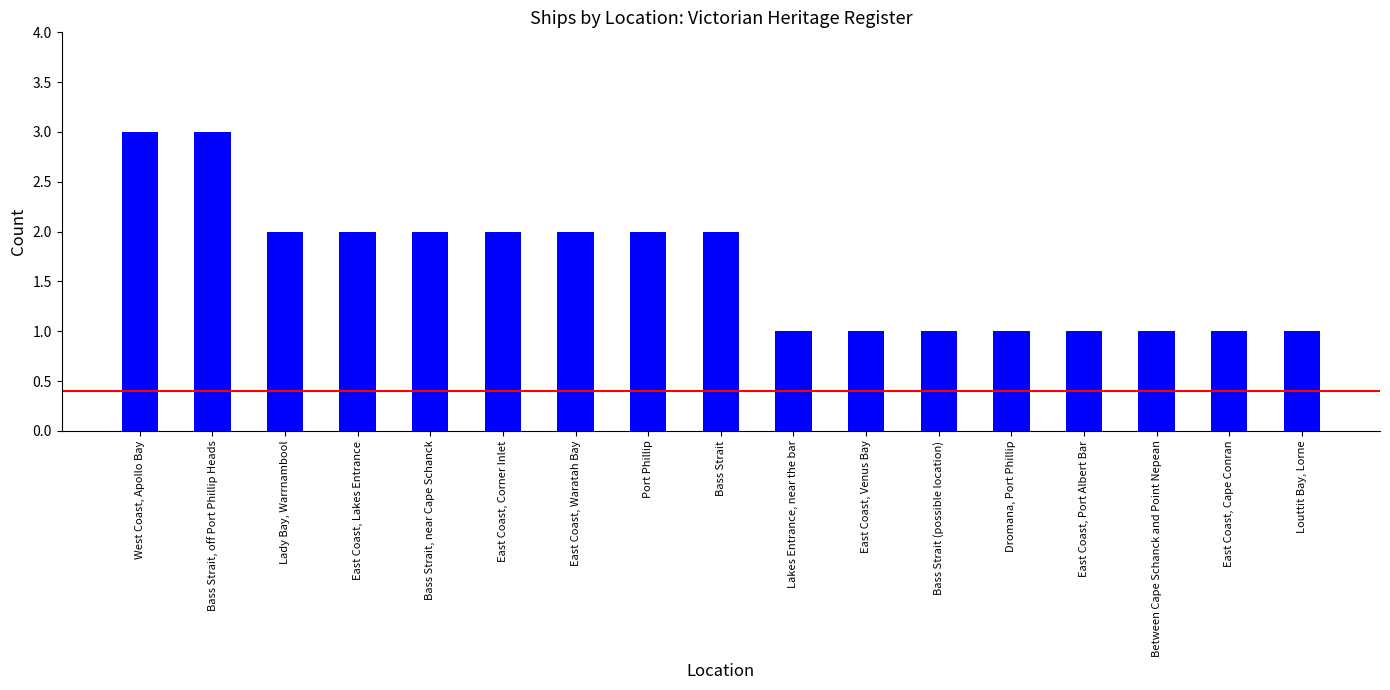

What is the label of the 11th bar from the right?

East Coast, Waratah Bay